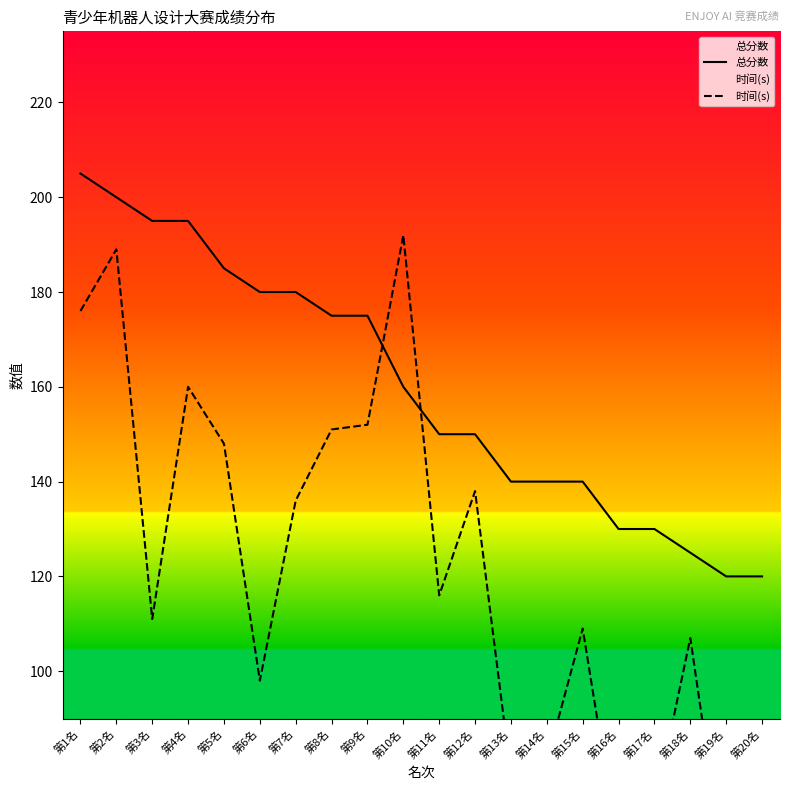

True or false: 总分数 and 时间(s) cross at least once.

True